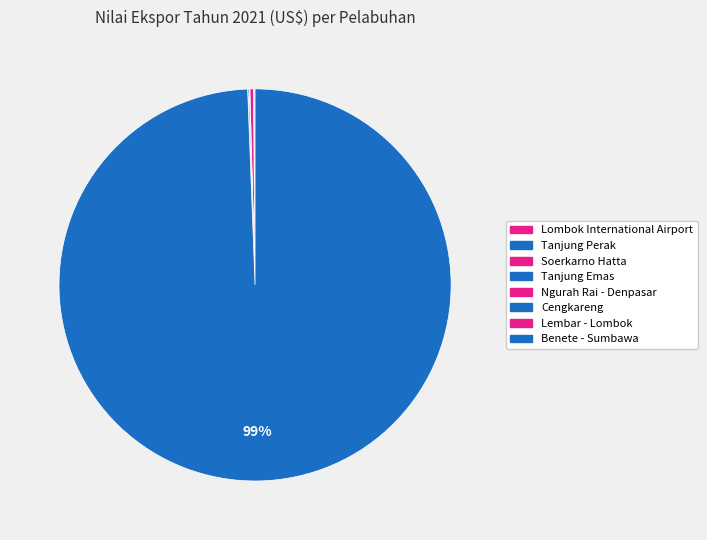

Count the number of slices in the pie.

8